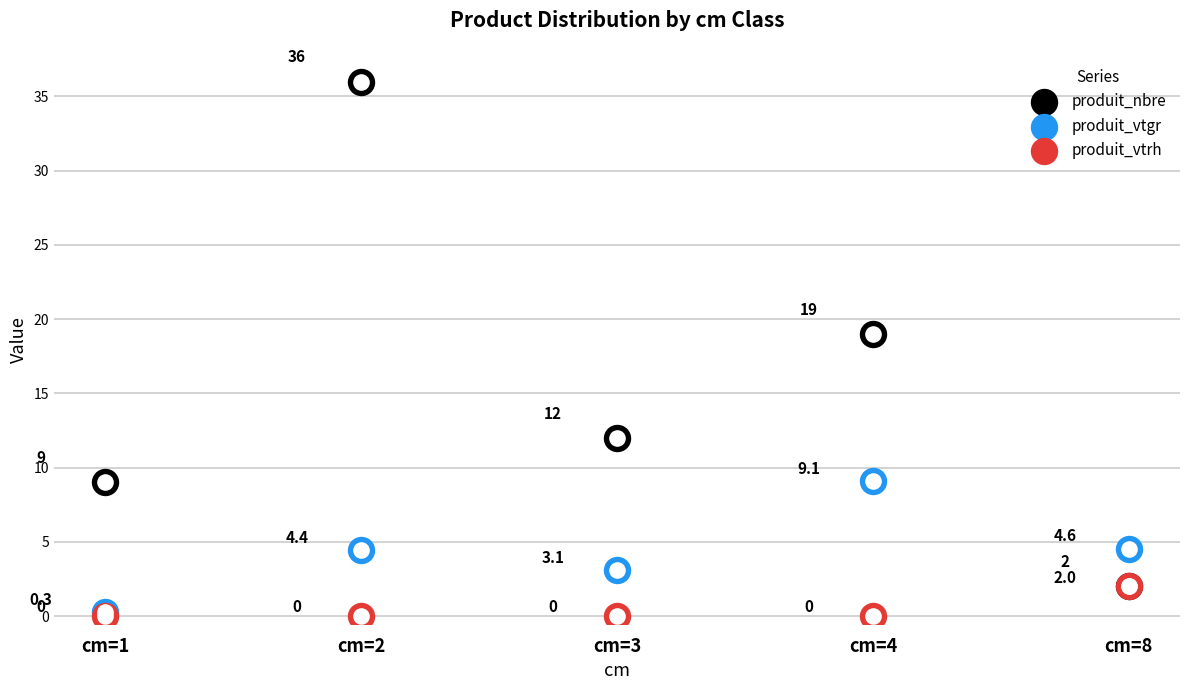

At how many categories does at least one series exceed 29?

1